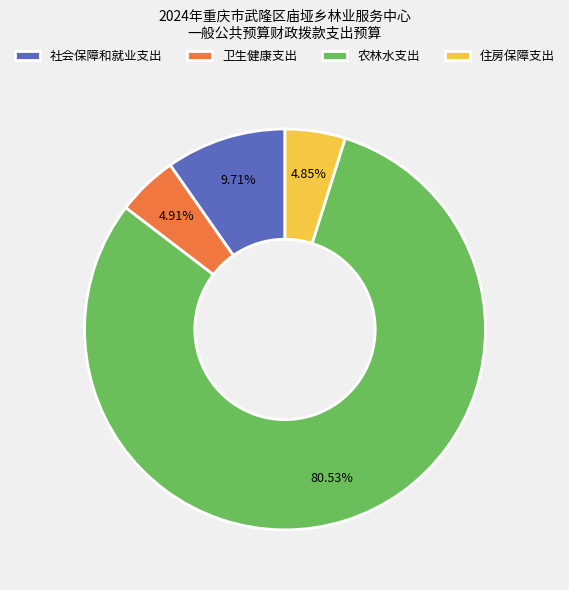

To the nearest percent, what portion does 住房保障支出 represent?

5%